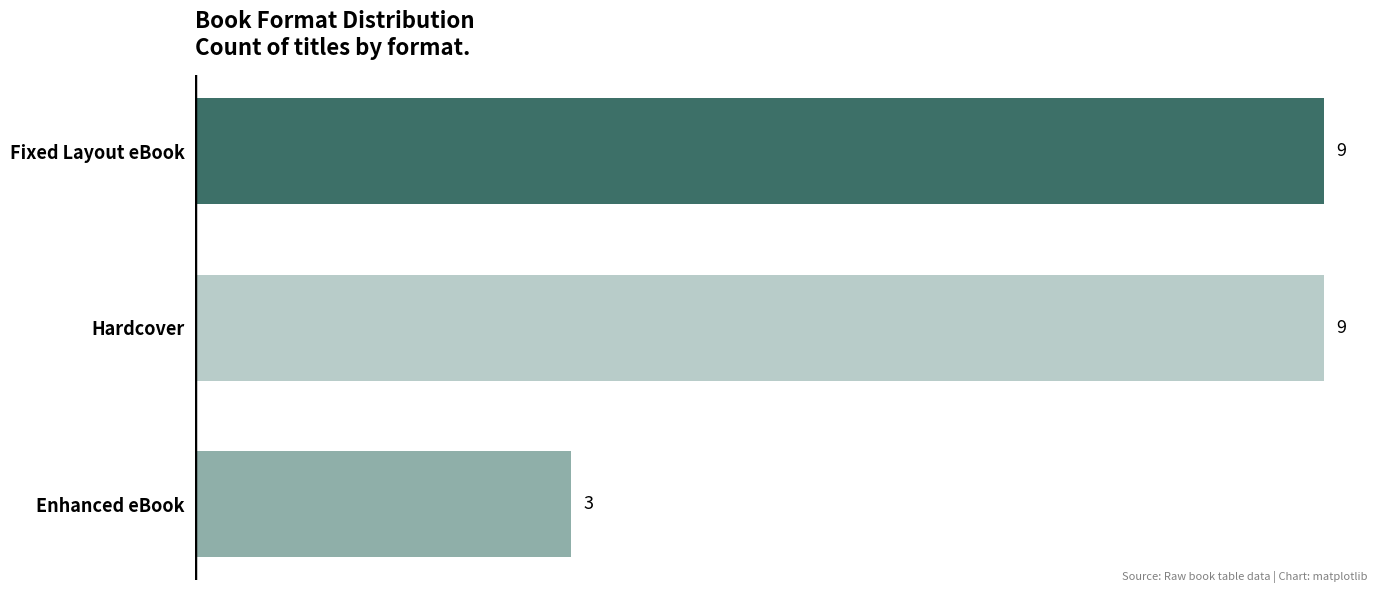

Count the values in the range 3 to 9.

3